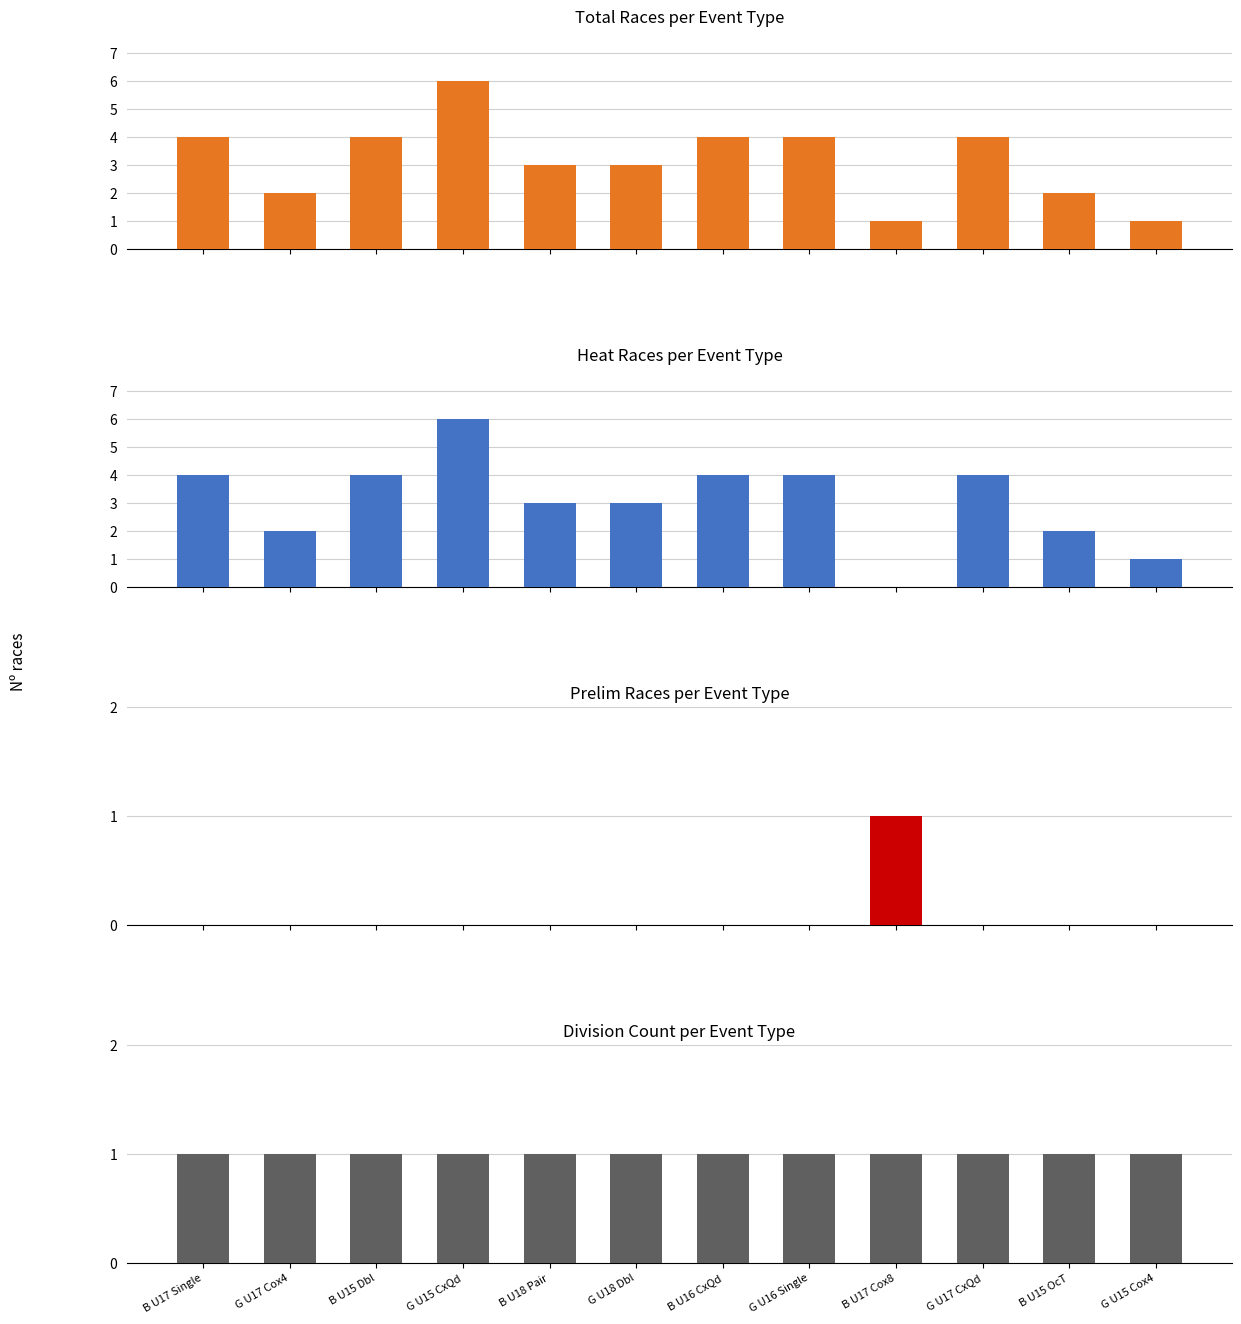

Is the value of Prelim Races per Event Type at B U15 Dbl greater than the value of Division Count per Event Type at B U15 Dbl?

No